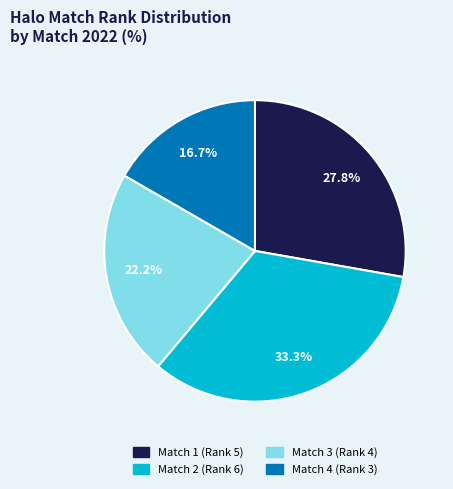

Is there a majority slice in this chart?

No